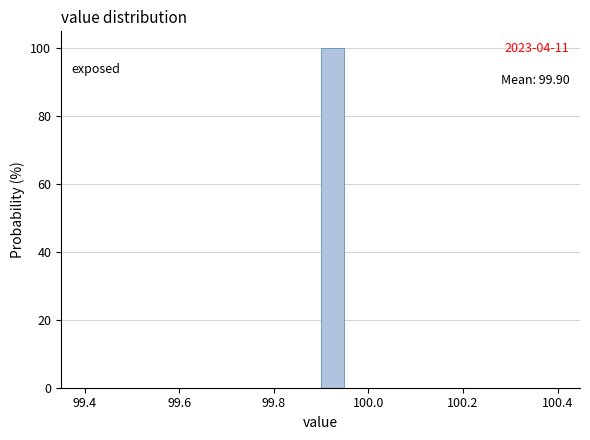

Read against the x-axis, roughly where is the centre of the tallest bar?

99.92